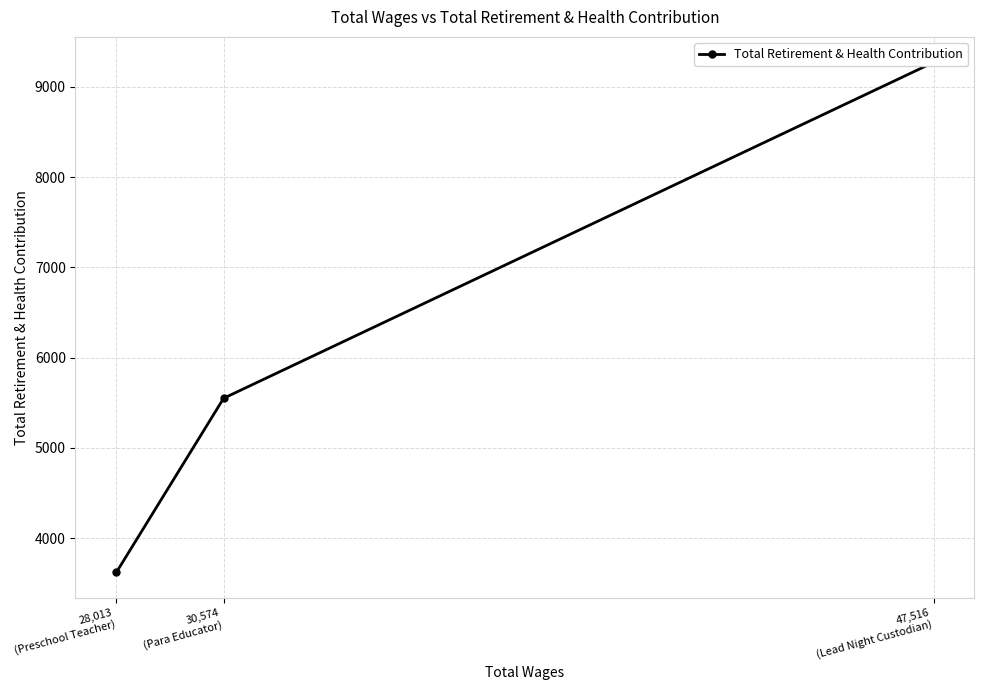

Where is the data nearest to the value 6445?

30,574
(Para Educator)